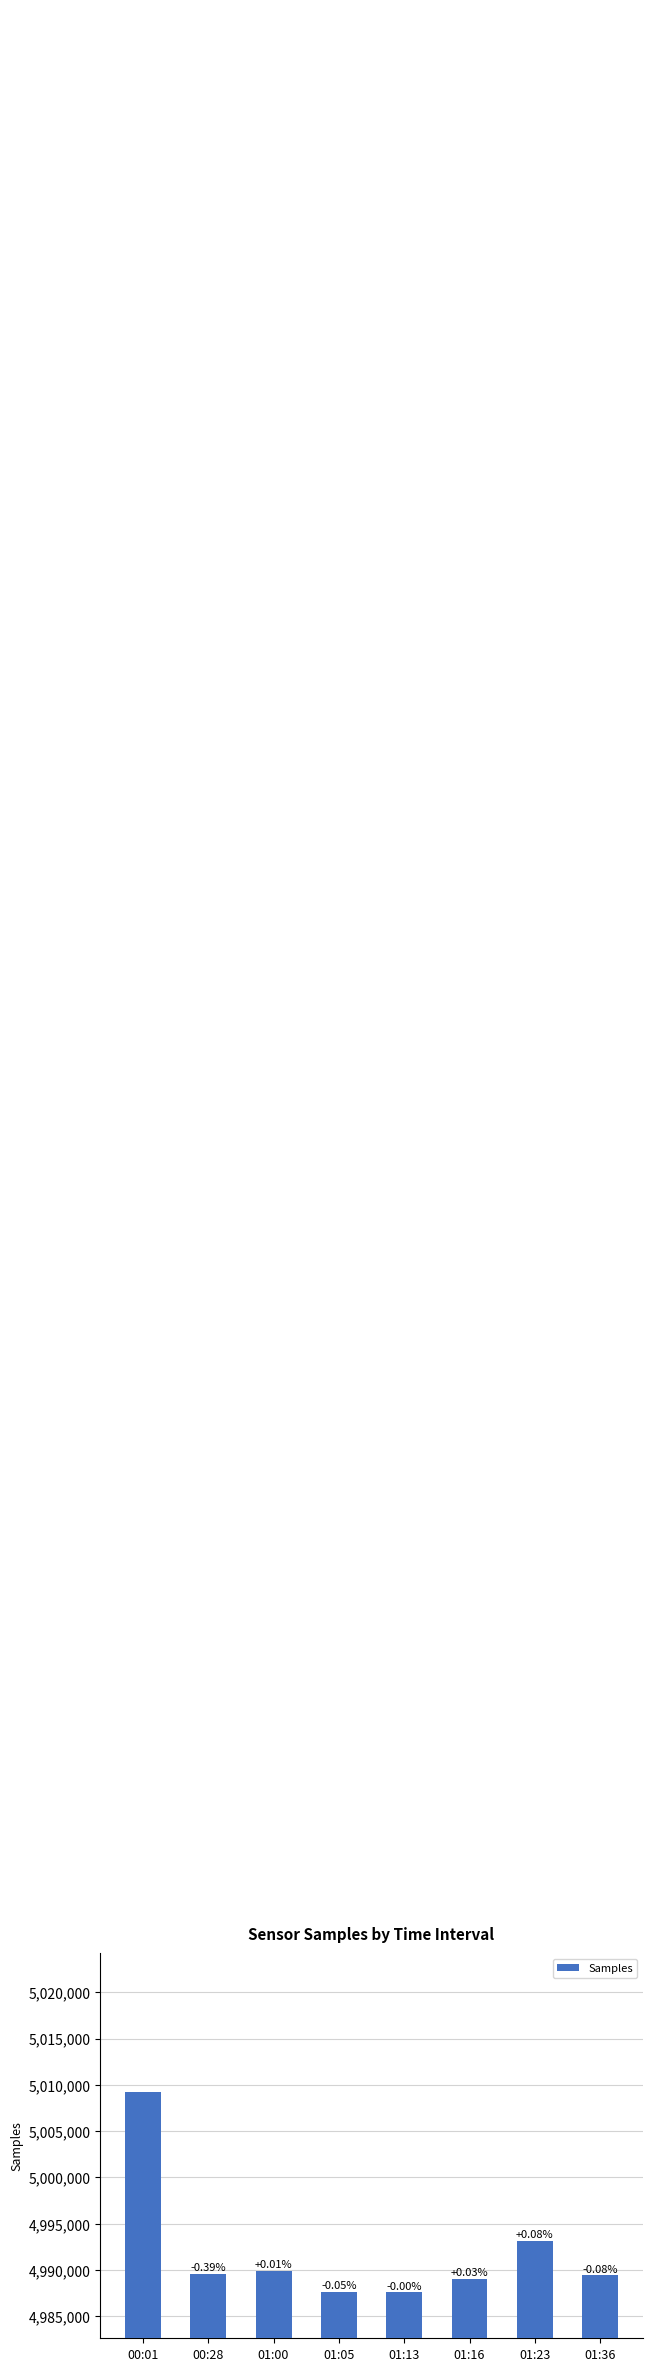

What is the greatest value displayed?

5009184